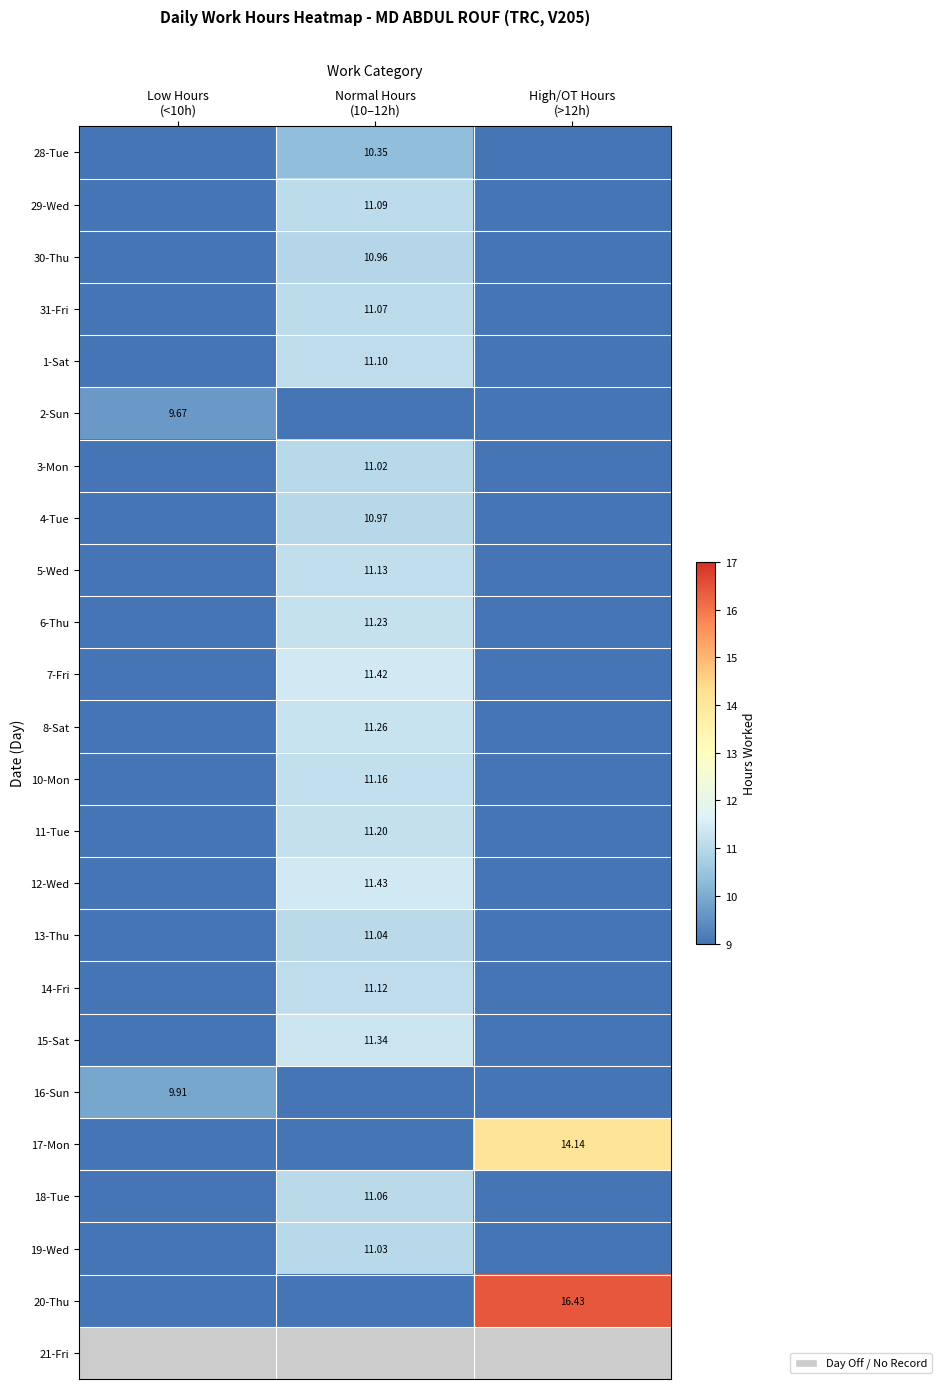

The 7-Fri series shows 15.9 at Normal Hours (10–12h). True or false?

False